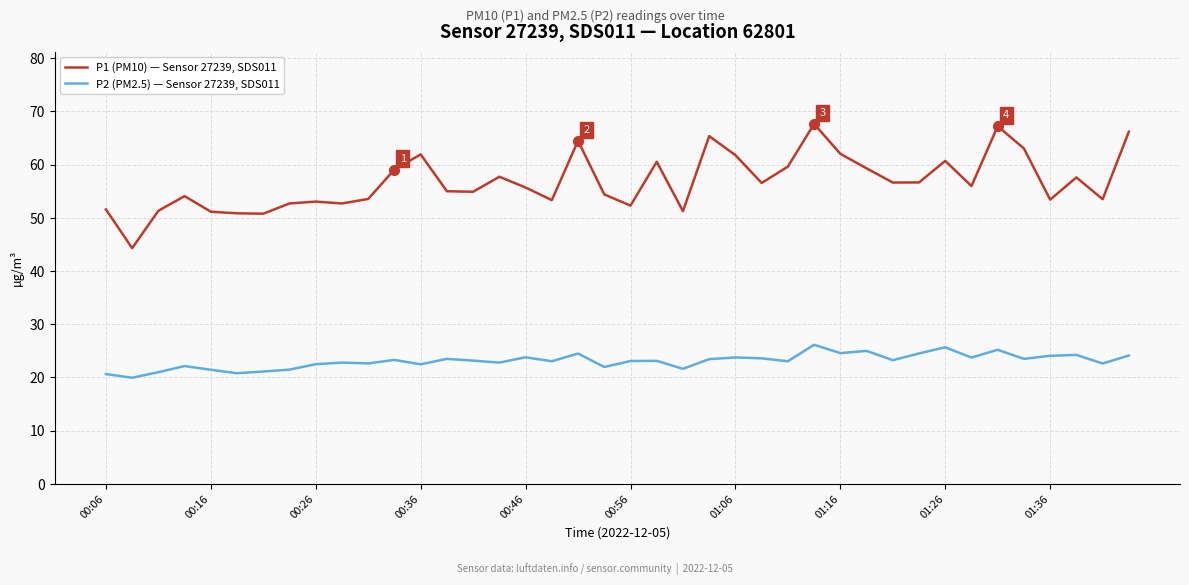

List the series in order of their peak value, lowest first.

P2 (PM2.5) — Sensor 27239, SDS011, P1 (PM10) — Sensor 27239, SDS011